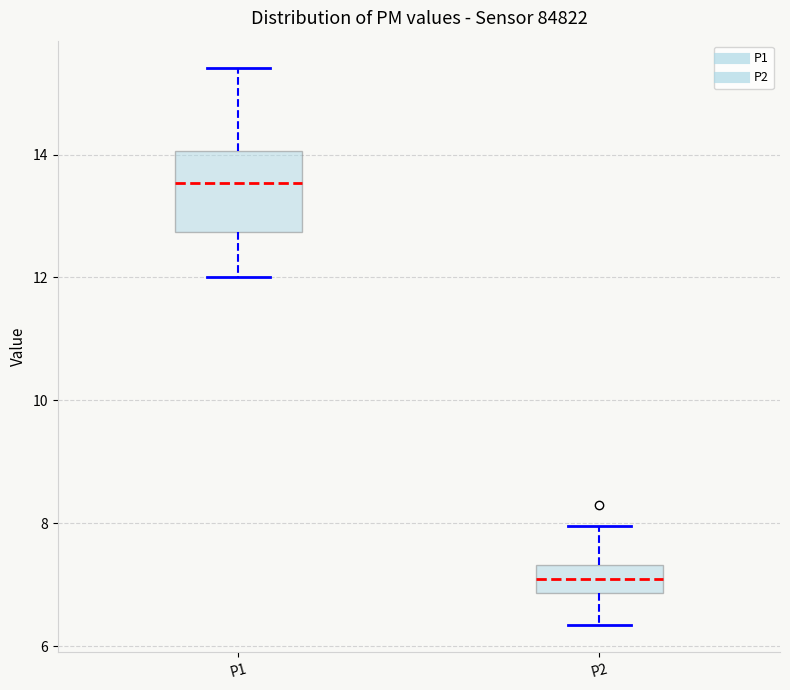

Reading left to right, read every box against the y-axis: the position of its median line, the range the box covers, and the ends of its whiskers. The values are not printed on the chart, so give them approximately, as read against the axis.

P1: median 13.6, box 12.8 to 14.0, whiskers 12.0 to 15.4
P2: median 7.2, box 6.8 to 7.4, whiskers 6.4 to 8.0